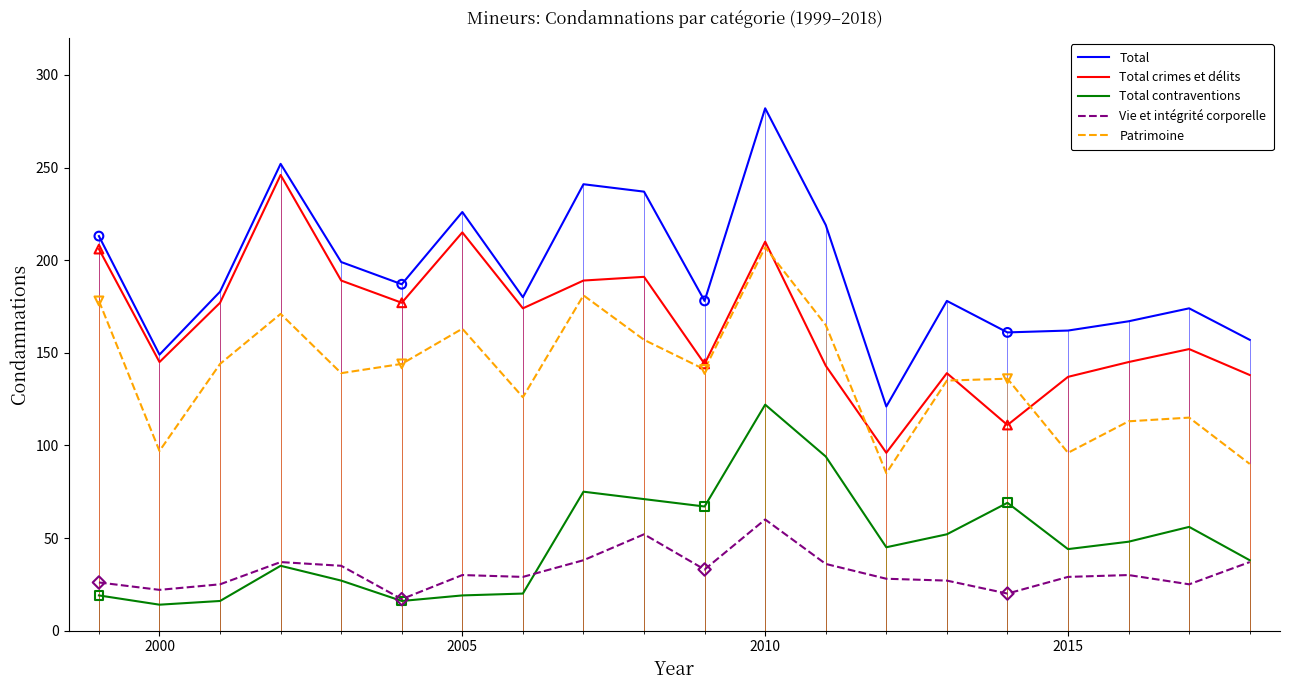

Which series has the largest total across all categories?

Total